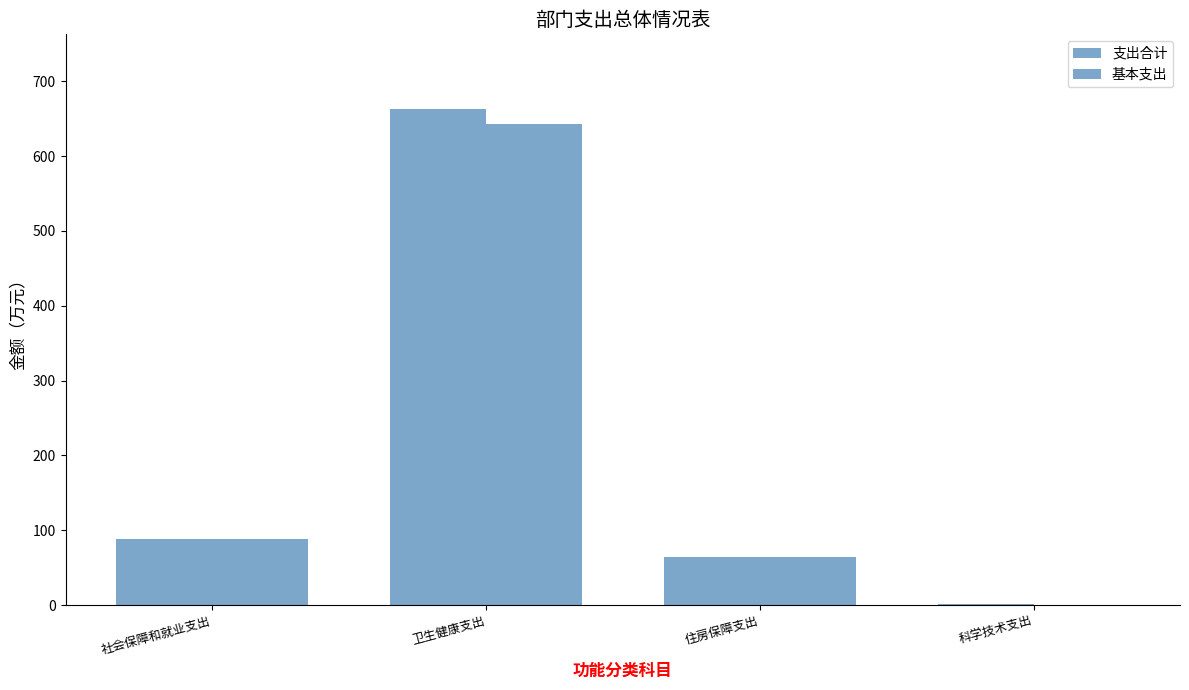

At how many categories does at least one series exceed 450?

1